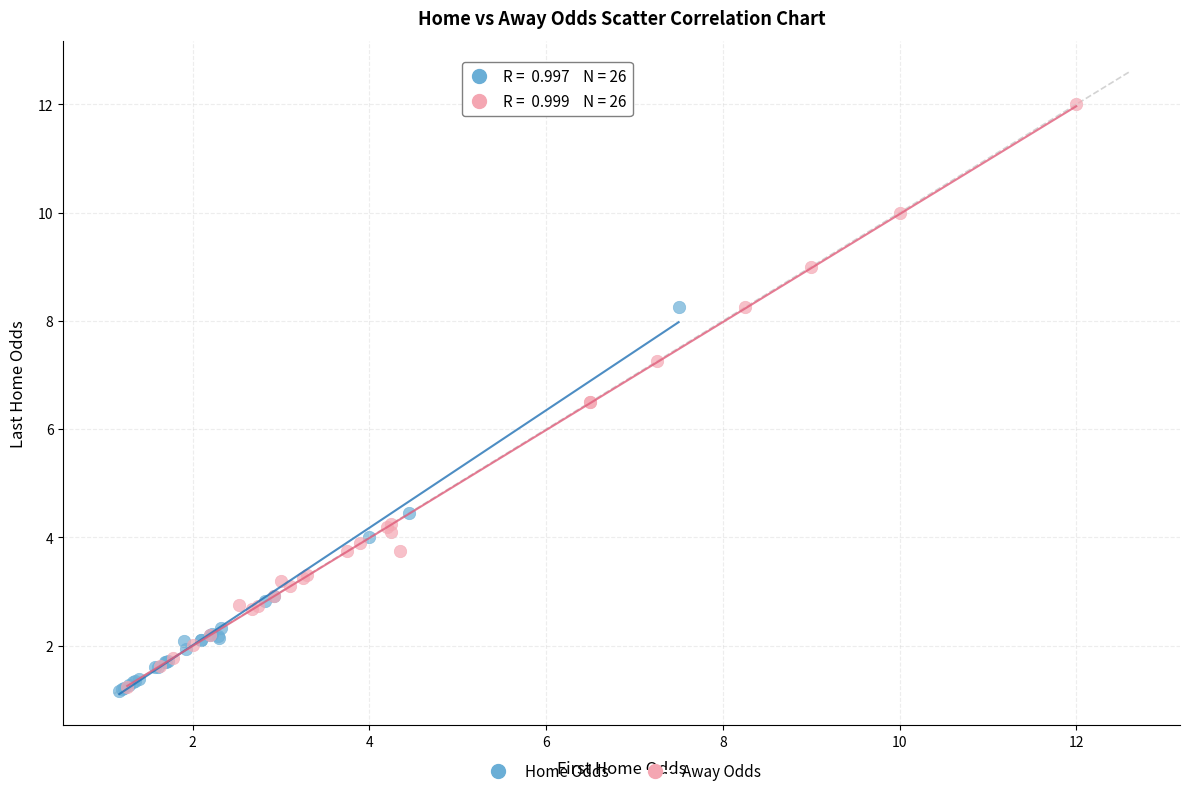

Which series has the widest spread of Y values?

Away Odds